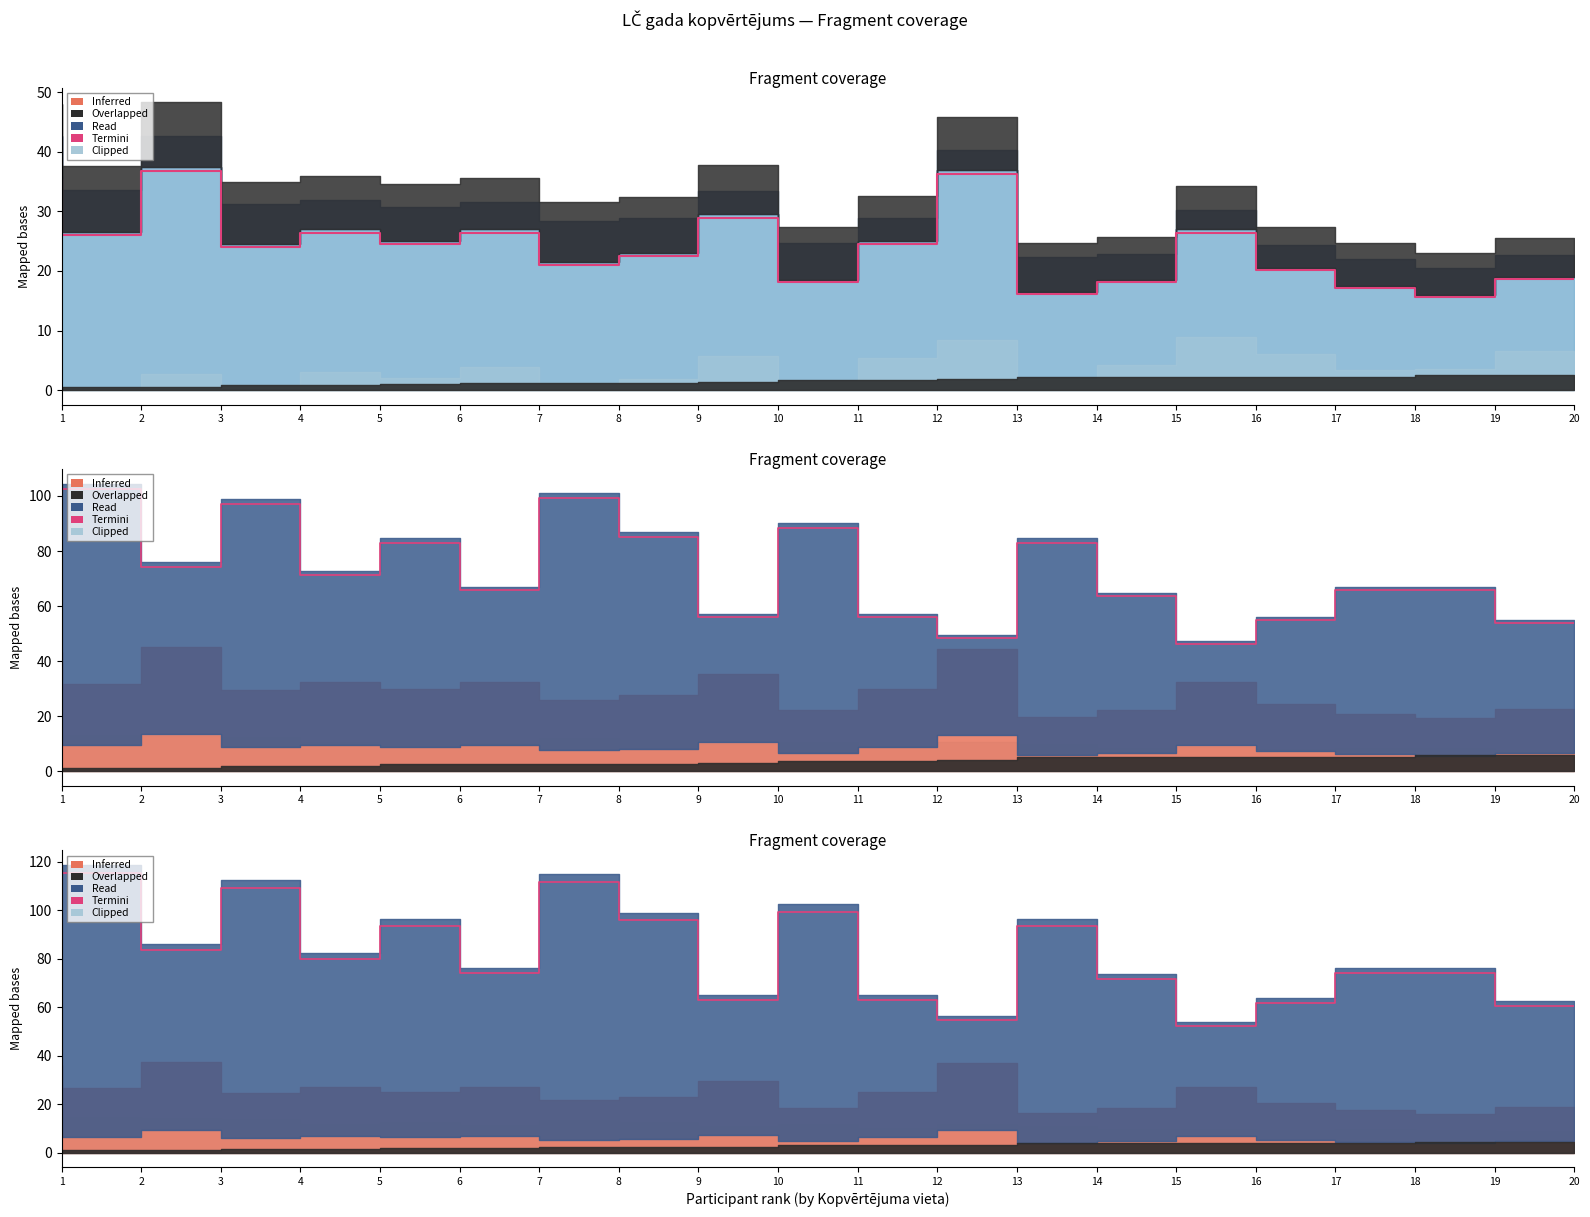

Which label corresponds to the smallest value in the chart?

16